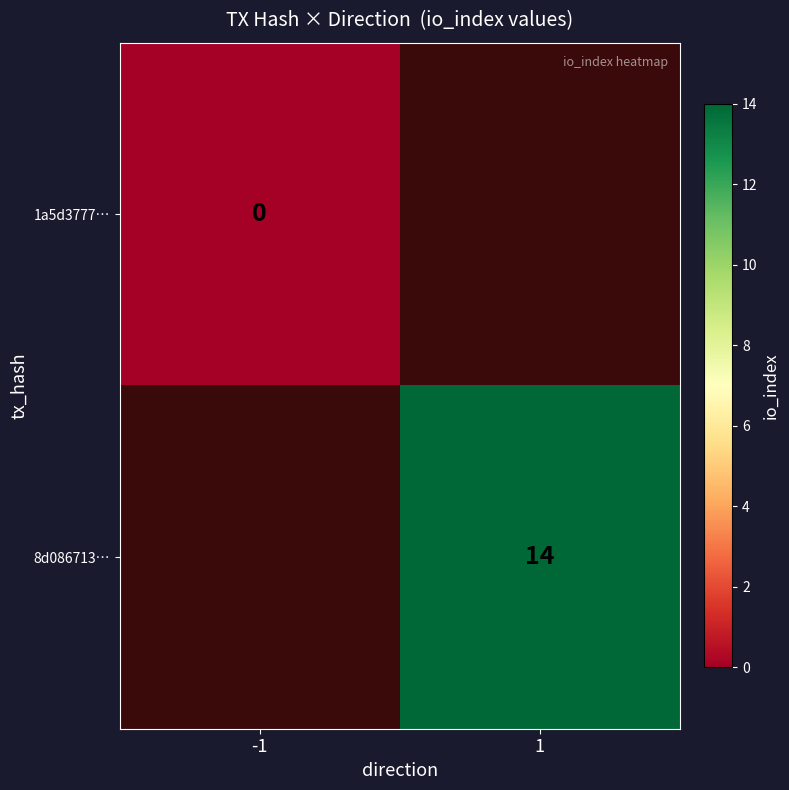

The value of 8d086713… at 1 is 24. True or false?

False